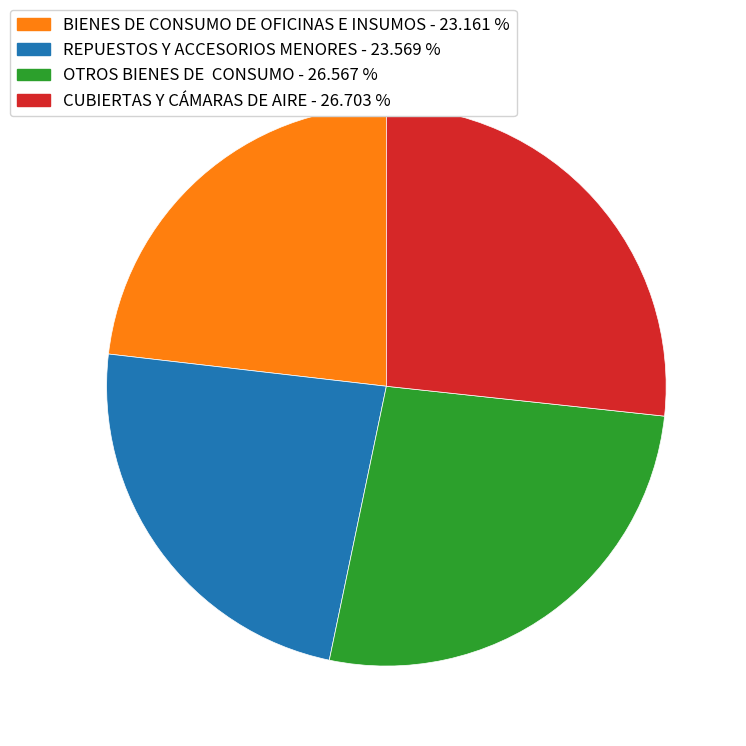

Does REPUESTOS Y ACCESORIOS MENORES account for over 50% of the chart?

No